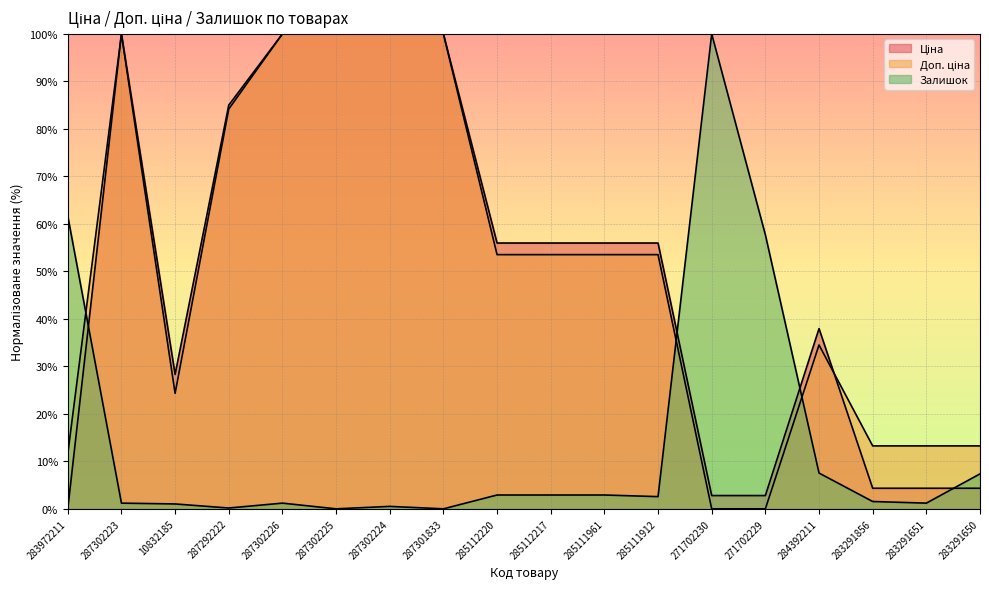

What is the label of the 11th point from the right?

287301833